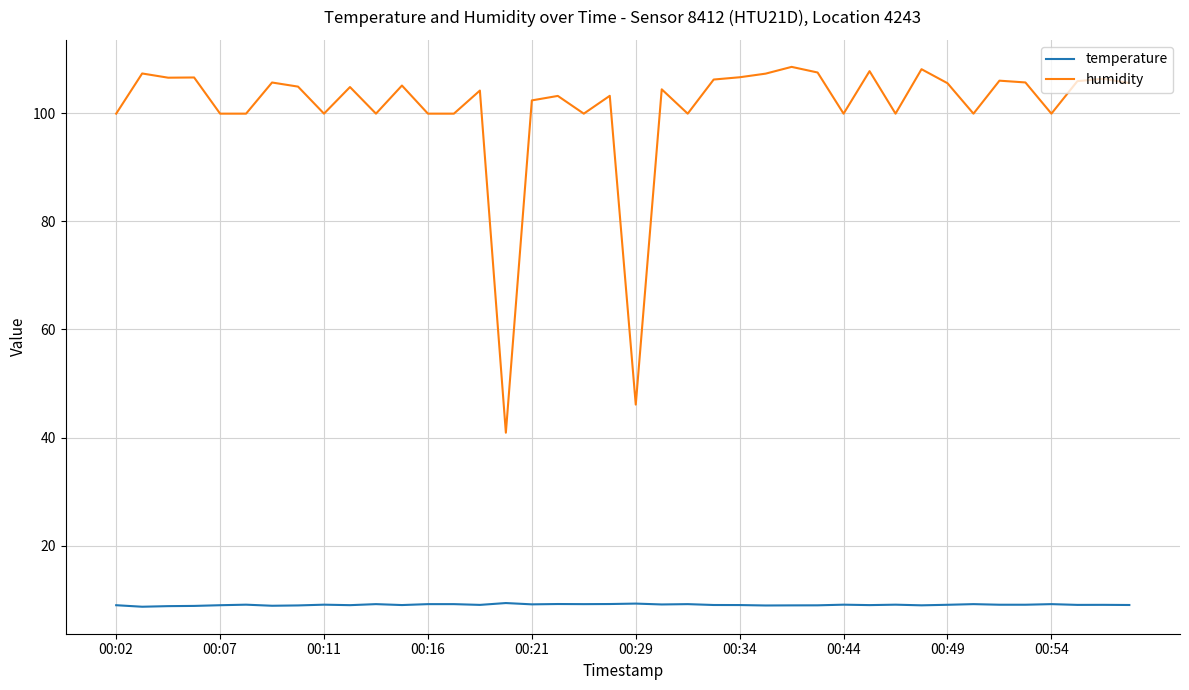

List the series in order of their overall mean, highest first.

humidity, temperature